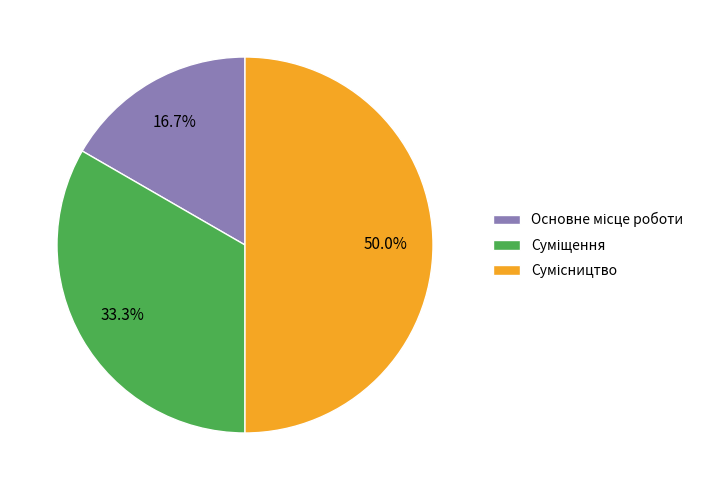

Between Суміщення and Сумісництво, which is larger?

Сумісництво